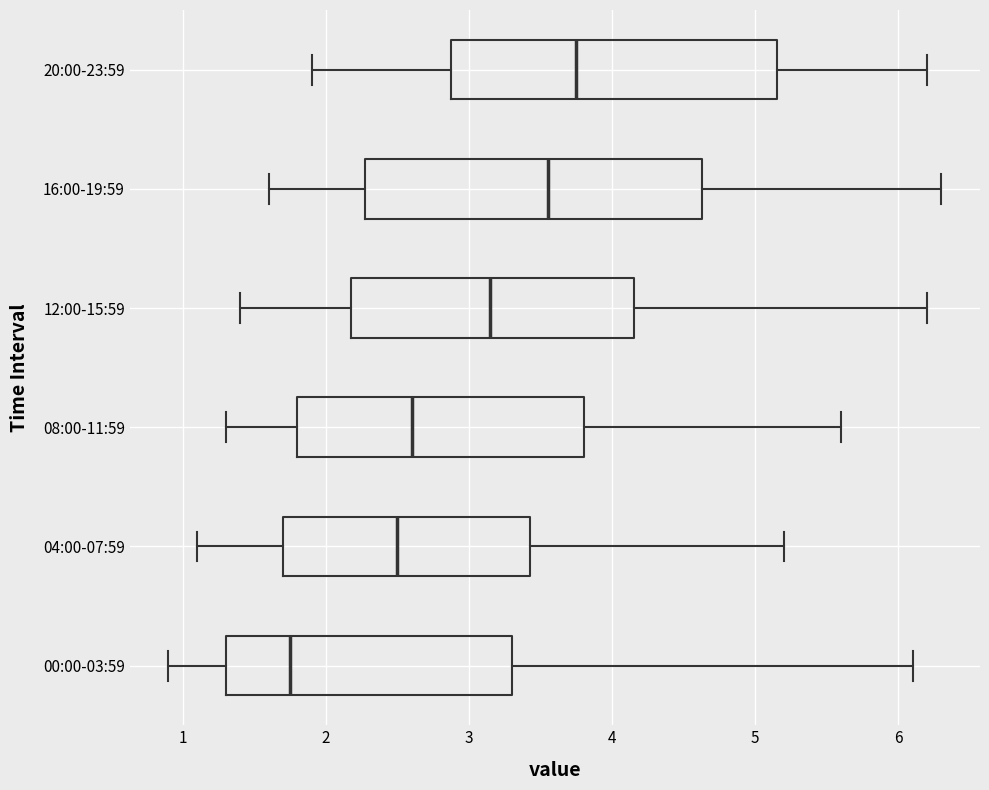

Which box's median line is the furthest to the right?

20:00-23:59